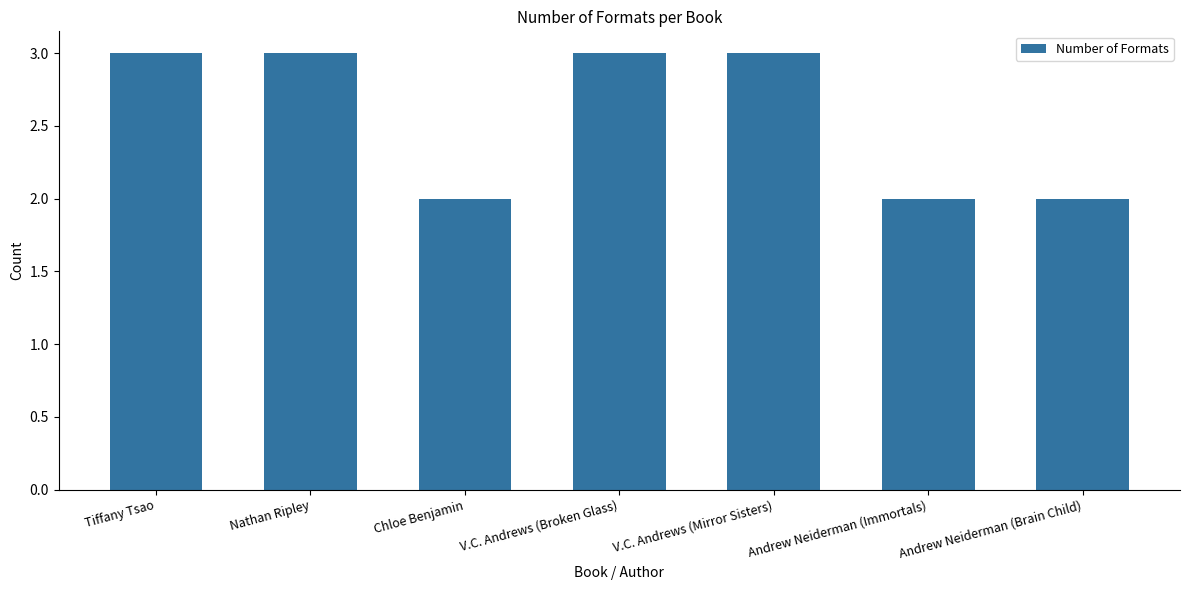

What is the greatest value displayed?

3